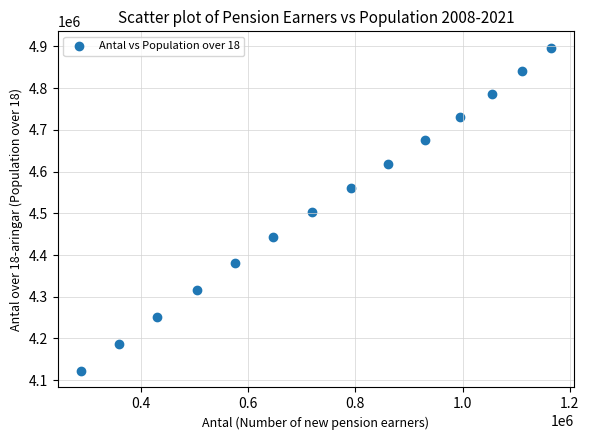

What is the range of X values (max minus min)?

875231